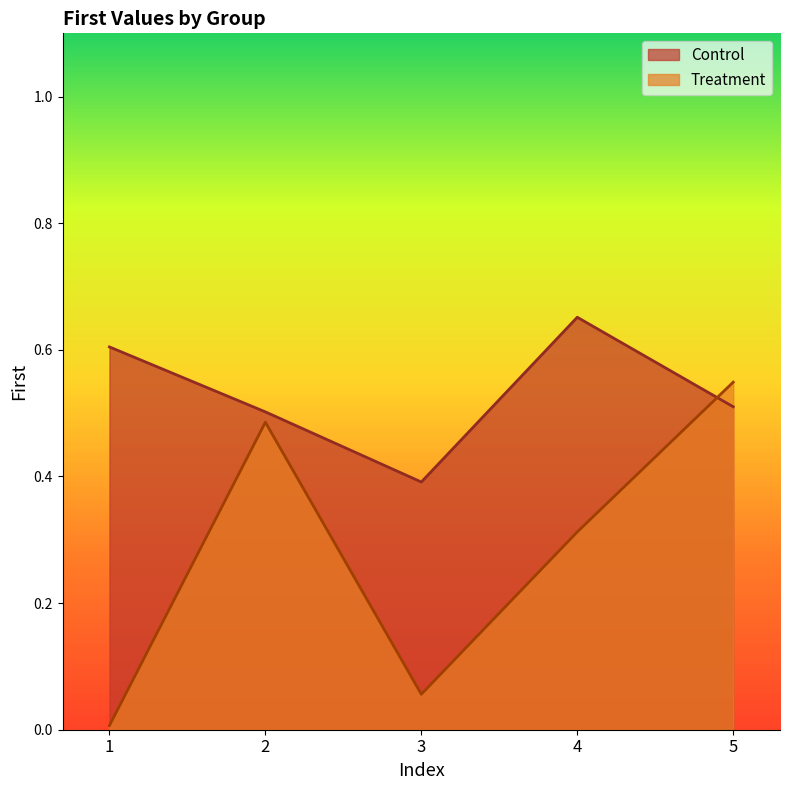

At how many categories does at least one series exceed 0?

5